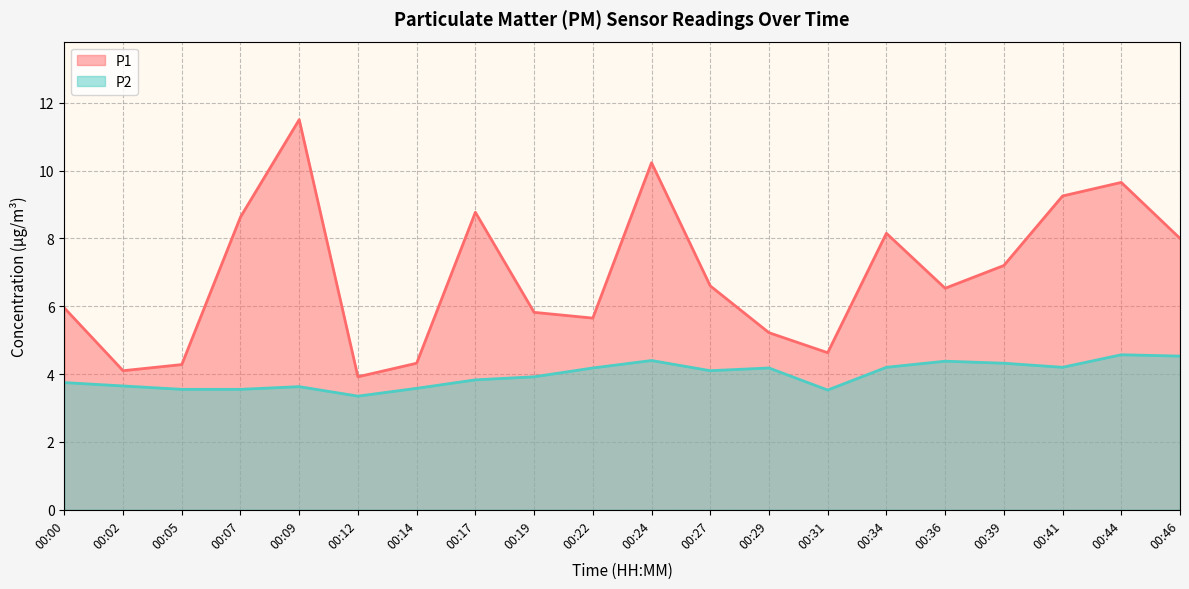

At how many categories does at least one series exceed 8?

7